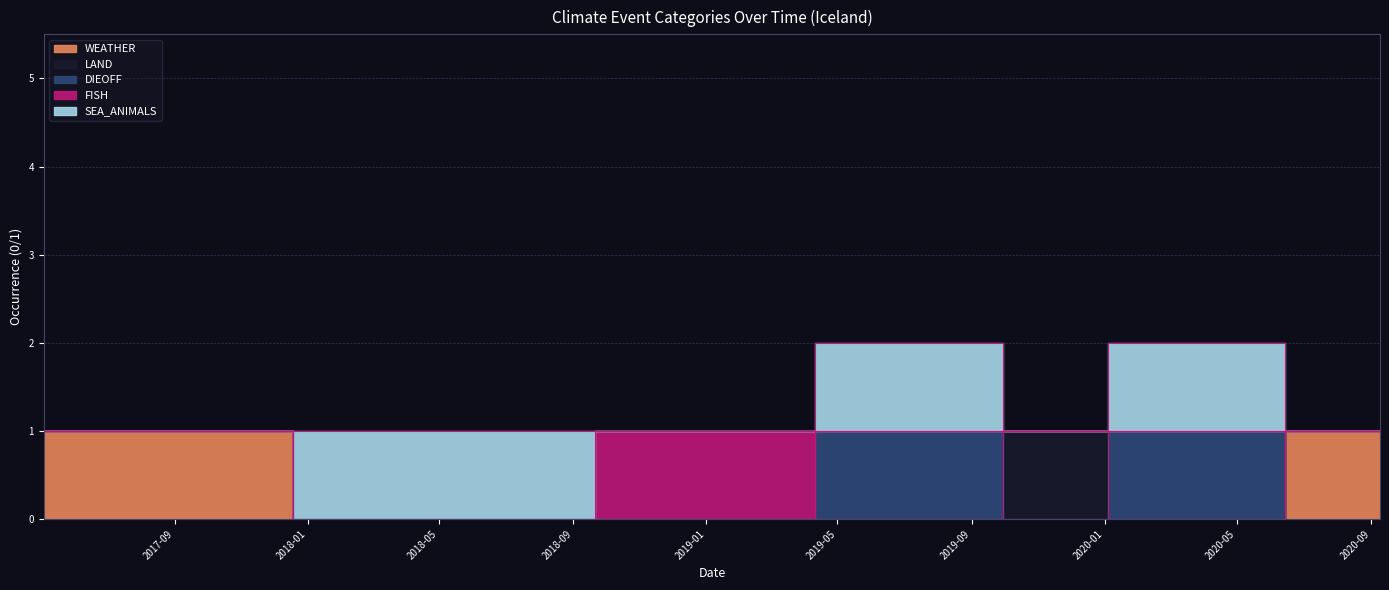

List the labels in order of WEATHER value, smallest first.

2018-08-03, 2018-11-09, 2019-09-09, 2019-10-21, 2020-03-19, 2017-05-04, 2020-09-09